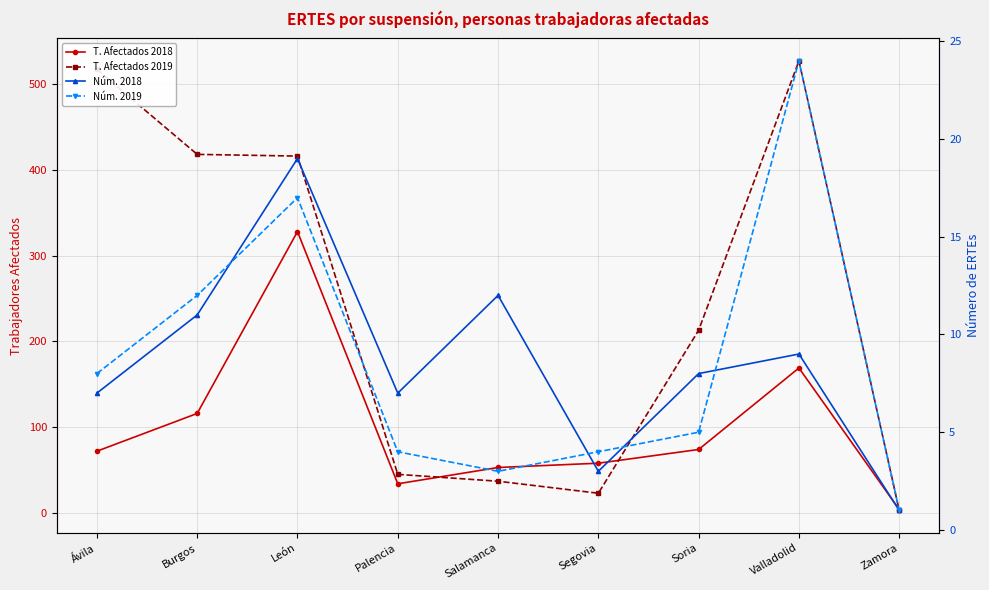

Is the value of Núm. 2019 at León greater than the value of T. Afectados 2018 at Valladolid?

No